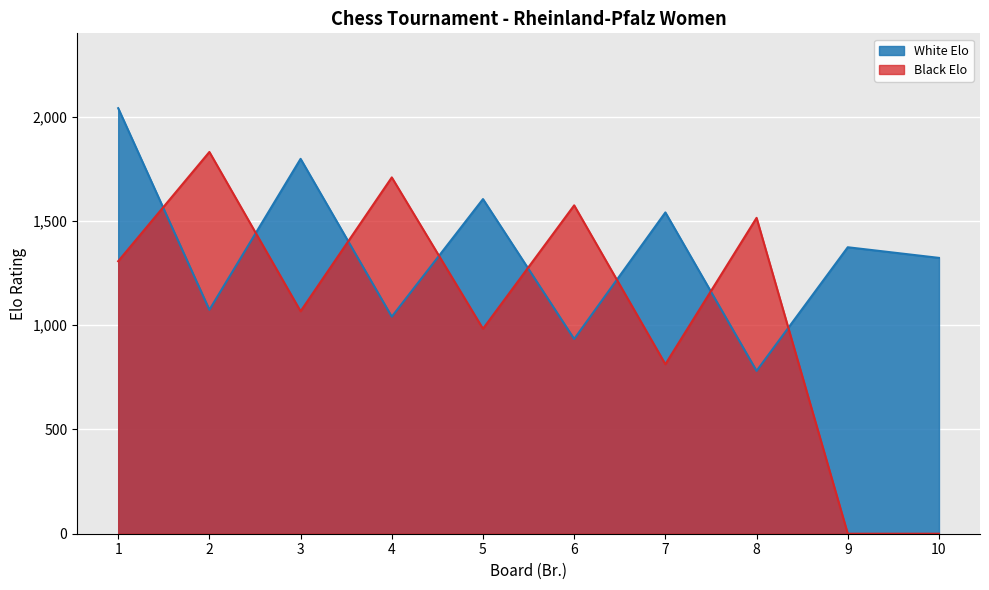

Rank the series by their average value, from highest to lowest.

White Elo, Black Elo